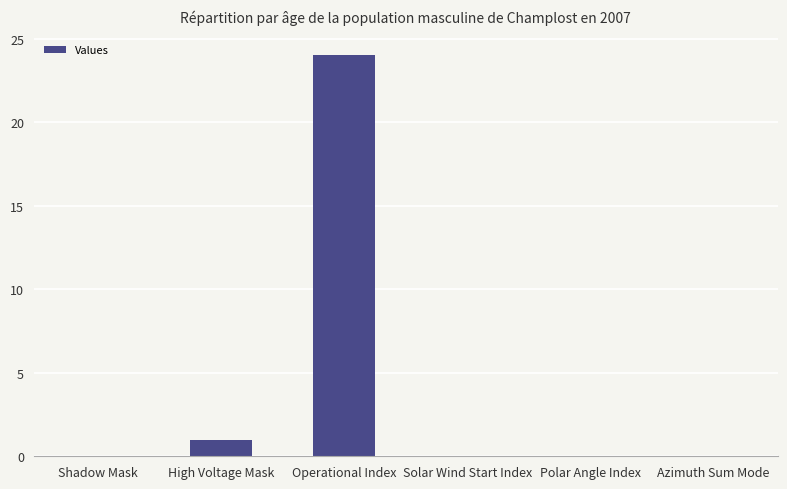

Reading left to right, what are all the values shown in this chart?

0	1	24	0	0	0